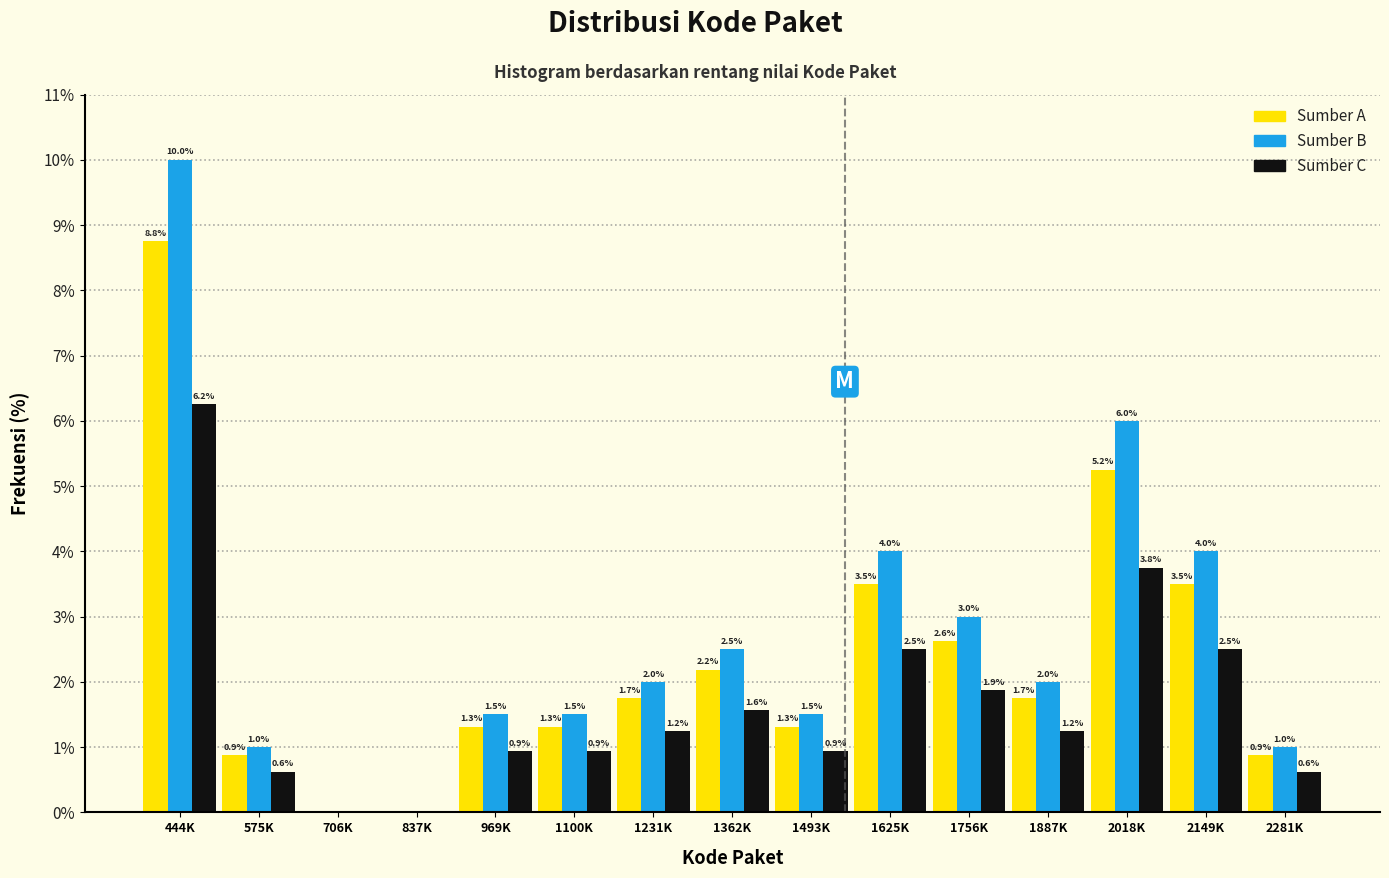

At which category is the sum across all series the highest?

444K